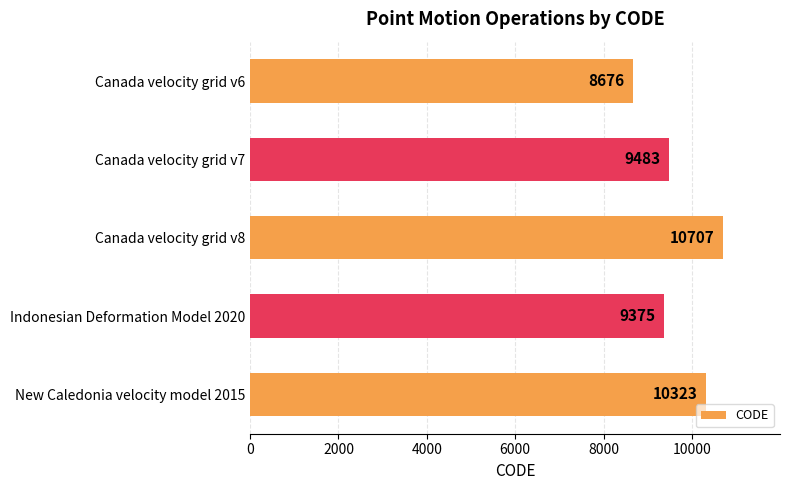

Which category has the highest value across all series?

Canada velocity grid v8